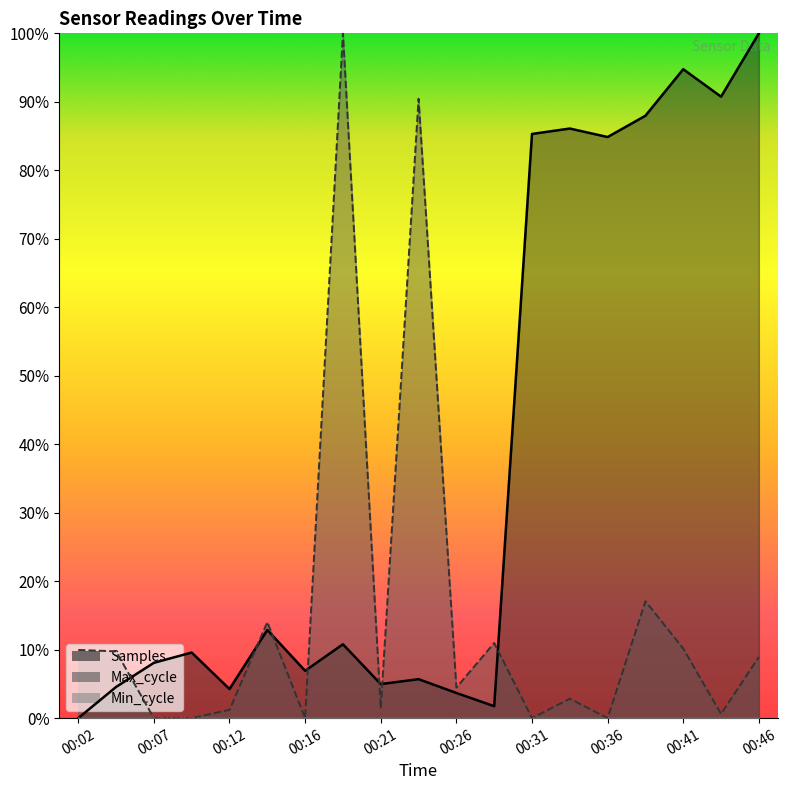

How many data points does each series have?

19